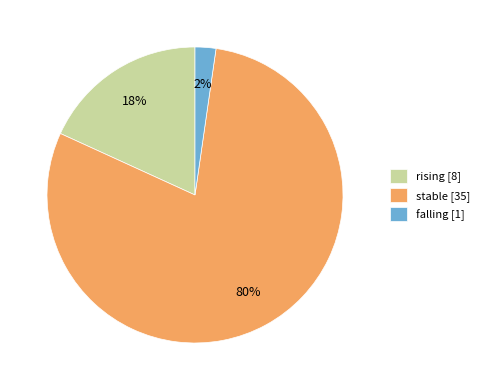

Do stable and rising together represent more than half of the pie?

Yes